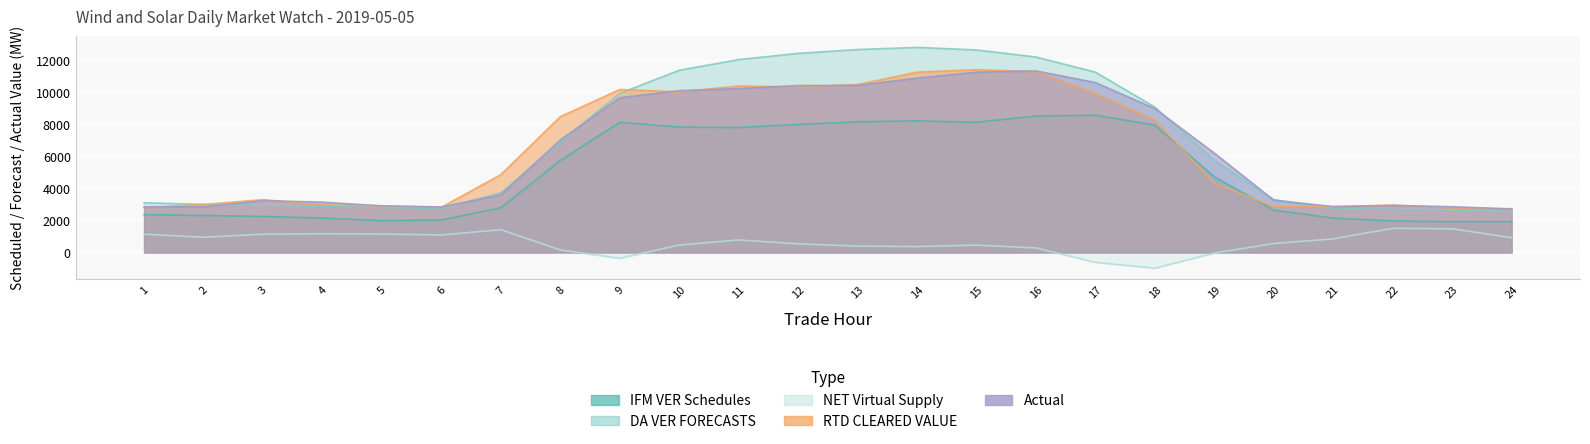

What is the value of the NET Virtual Supply point at the 11th from the left?

778.6